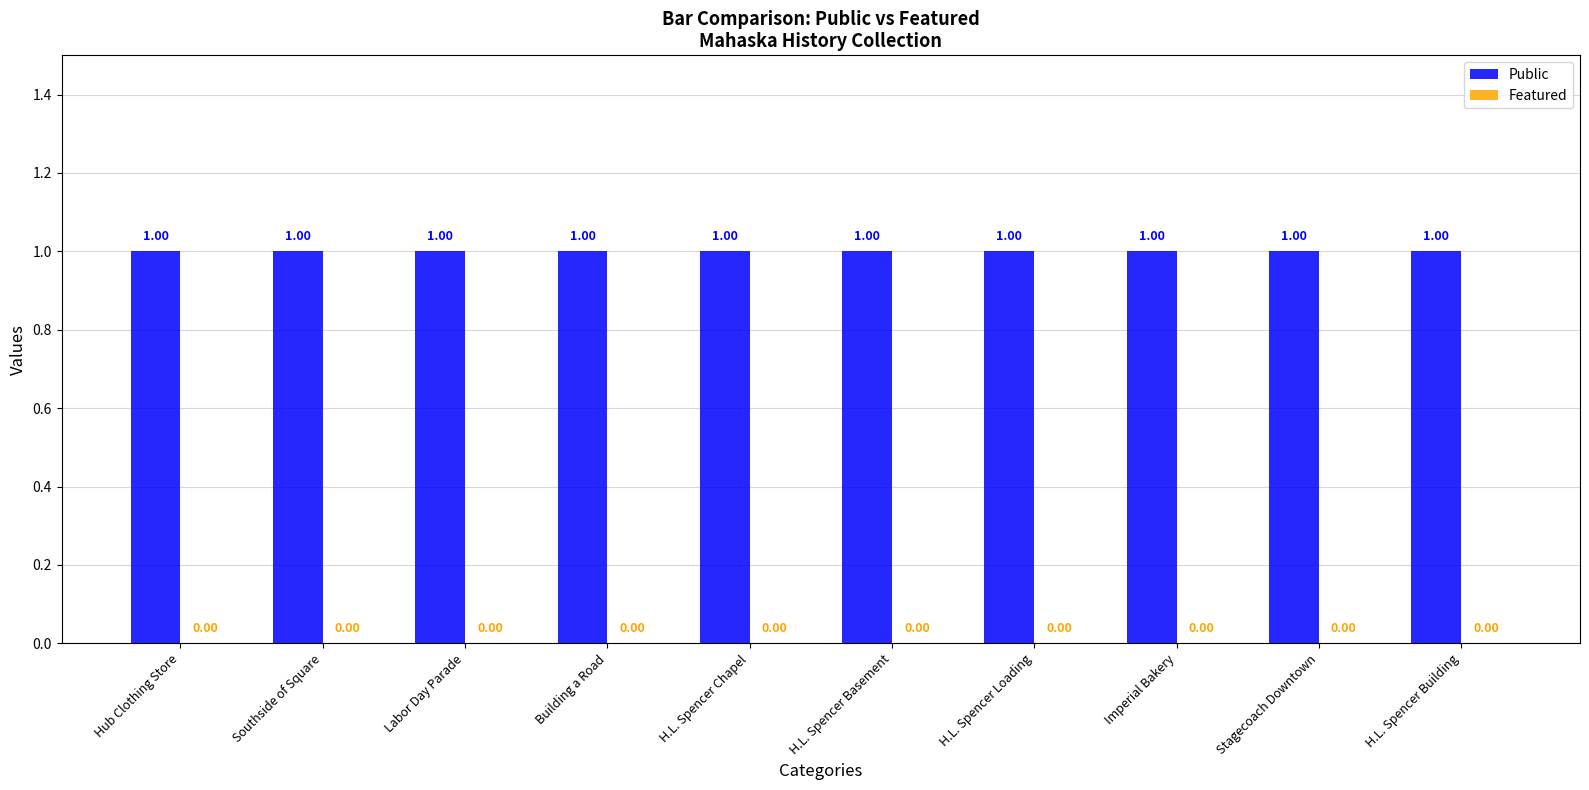

List the series in order of their overall mean, highest first.

Public, Featured